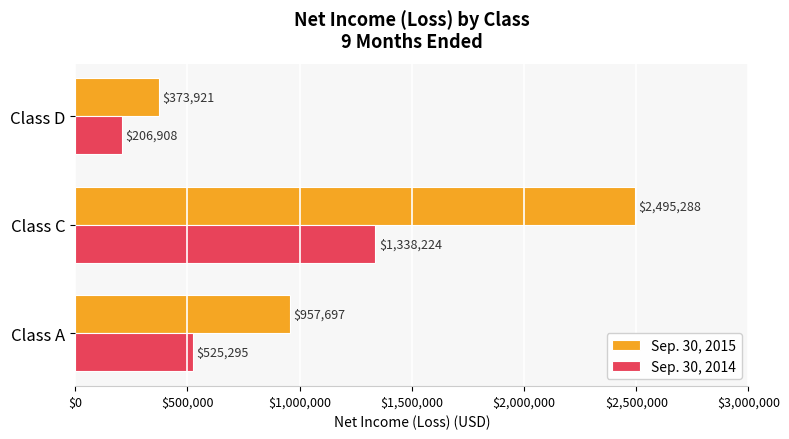

What is the average value of the Sep. 30, 2014 series?

690142